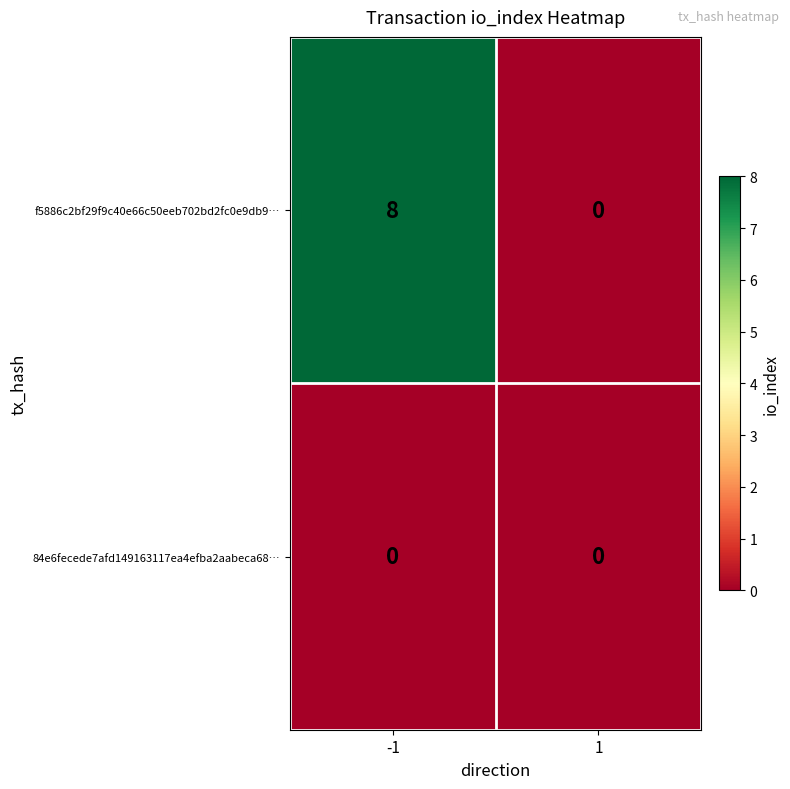

Reading right to left, transcribe all the data shown in this chart.

f5886c2bf29f9c40e66c50eeb702bd2fc0e9db9…: 0	8
84e6fecede7afd149163117ea4efba2aabeca68…: 0	0